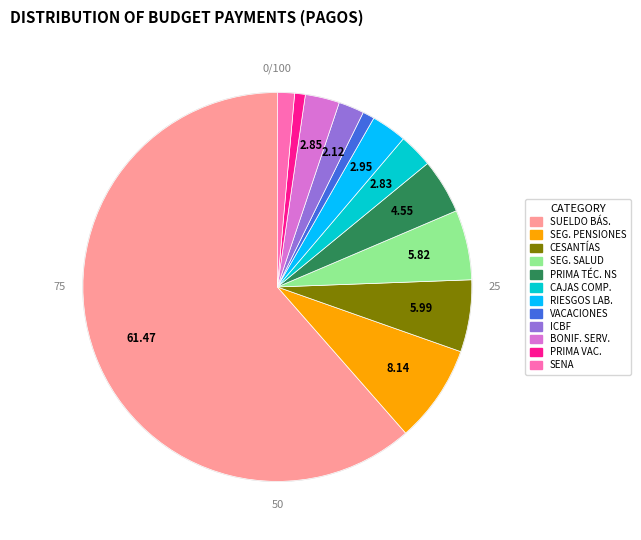

Is the sum of VACACIONES and ICBF greater than half?

No